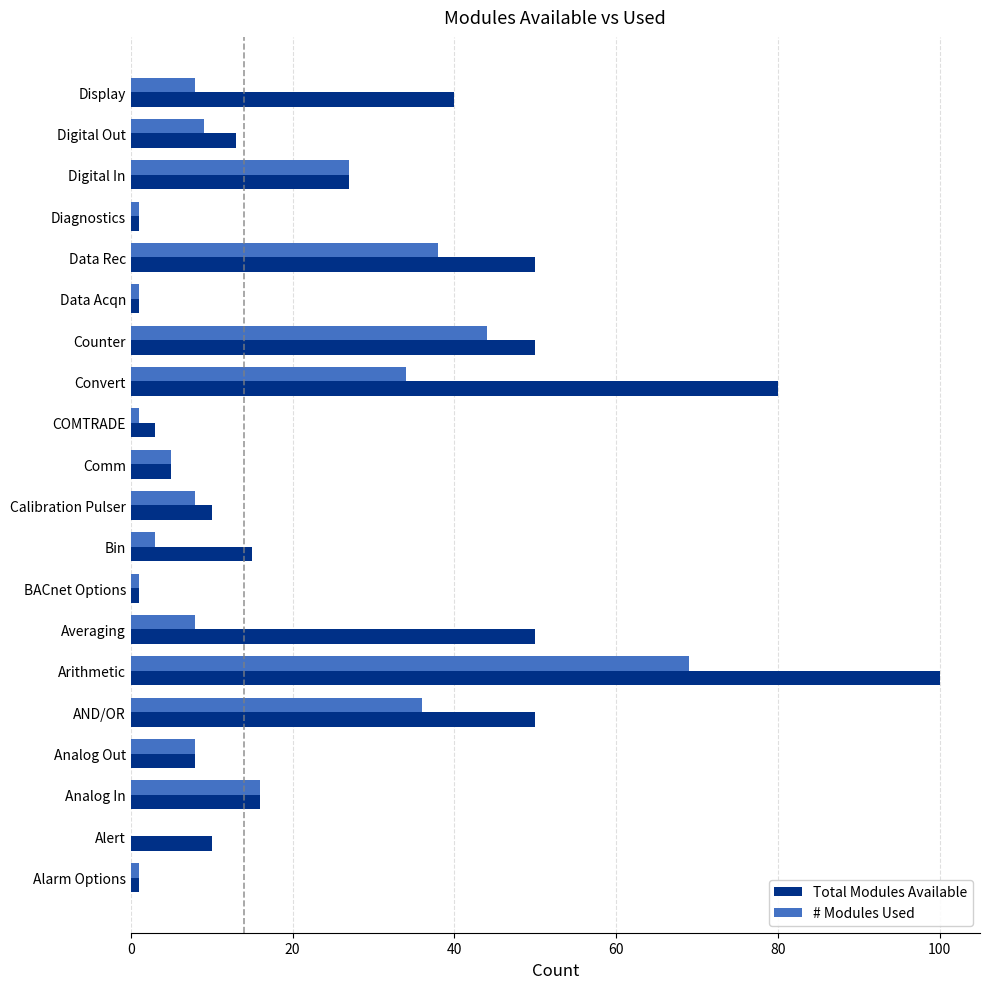

At which category is the sum across all series the highest?

Arithmetic